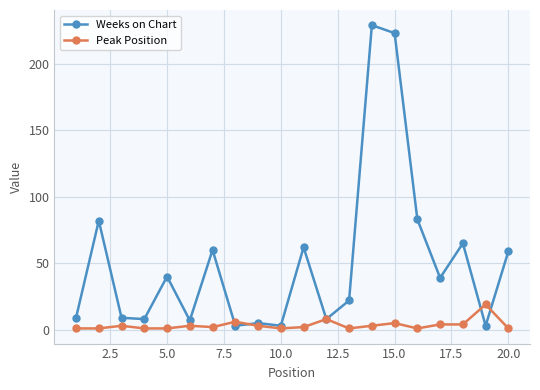

List the series in order of their overall mean, lowest first.

Peak Position, Weeks on Chart